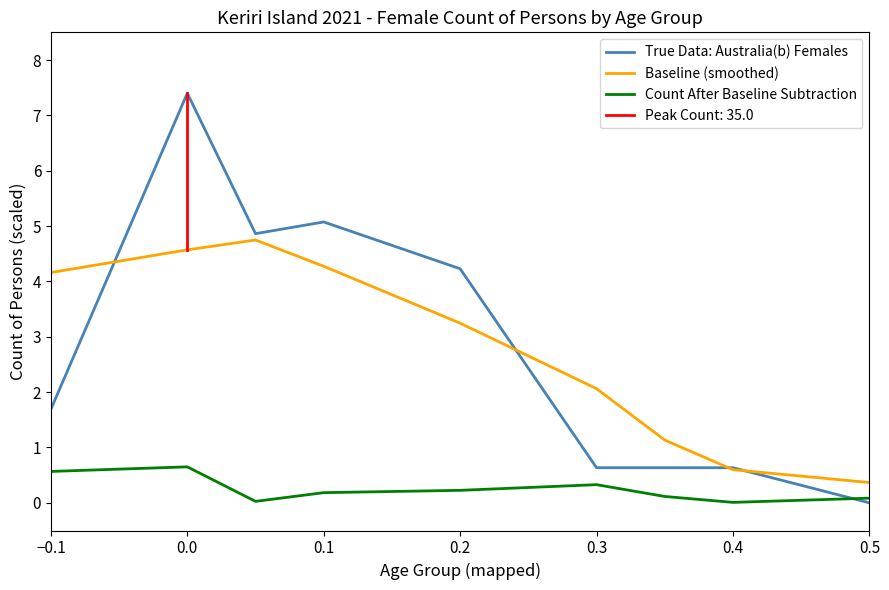

Rank the series at 8 from highest to lowest value.

Baseline (smoothed), Count After Baseline Subtraction, True Data: Australia(b) Females